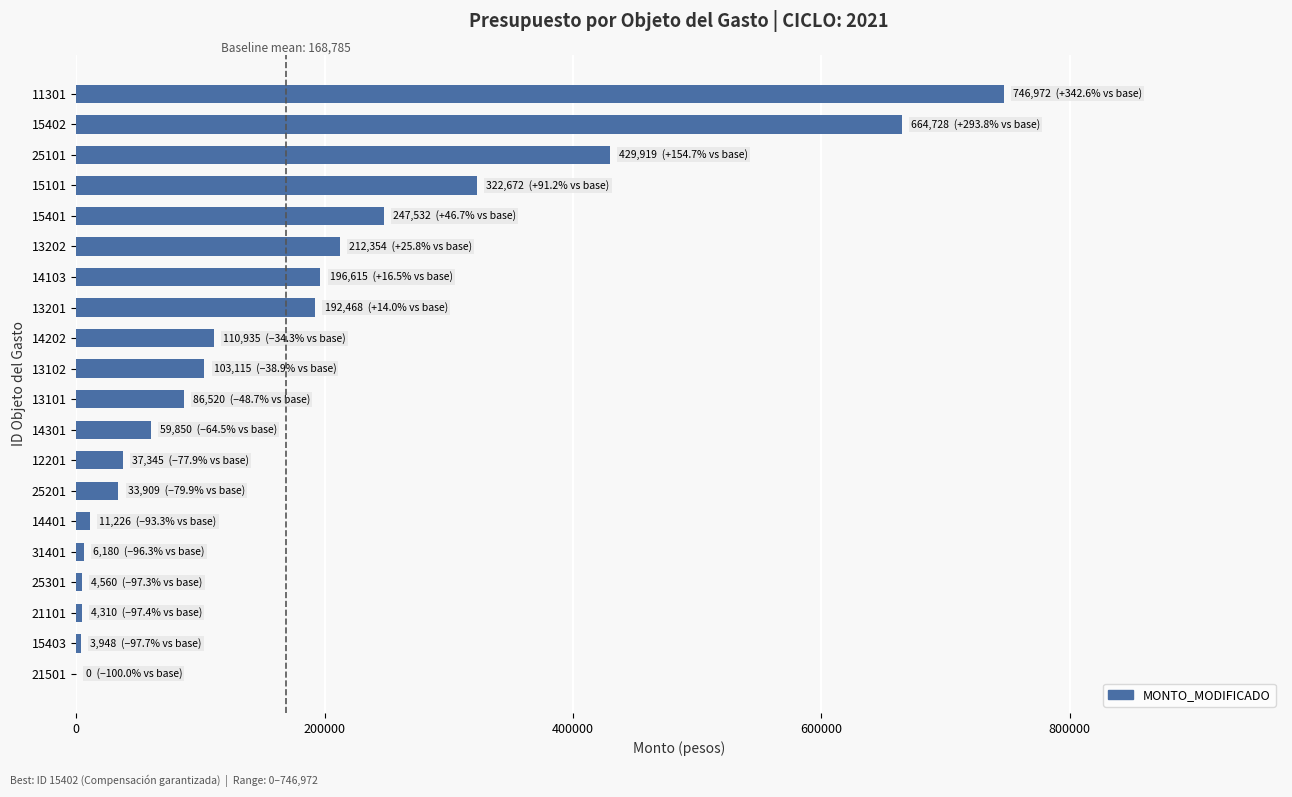

What is the sum of all values?

3475158